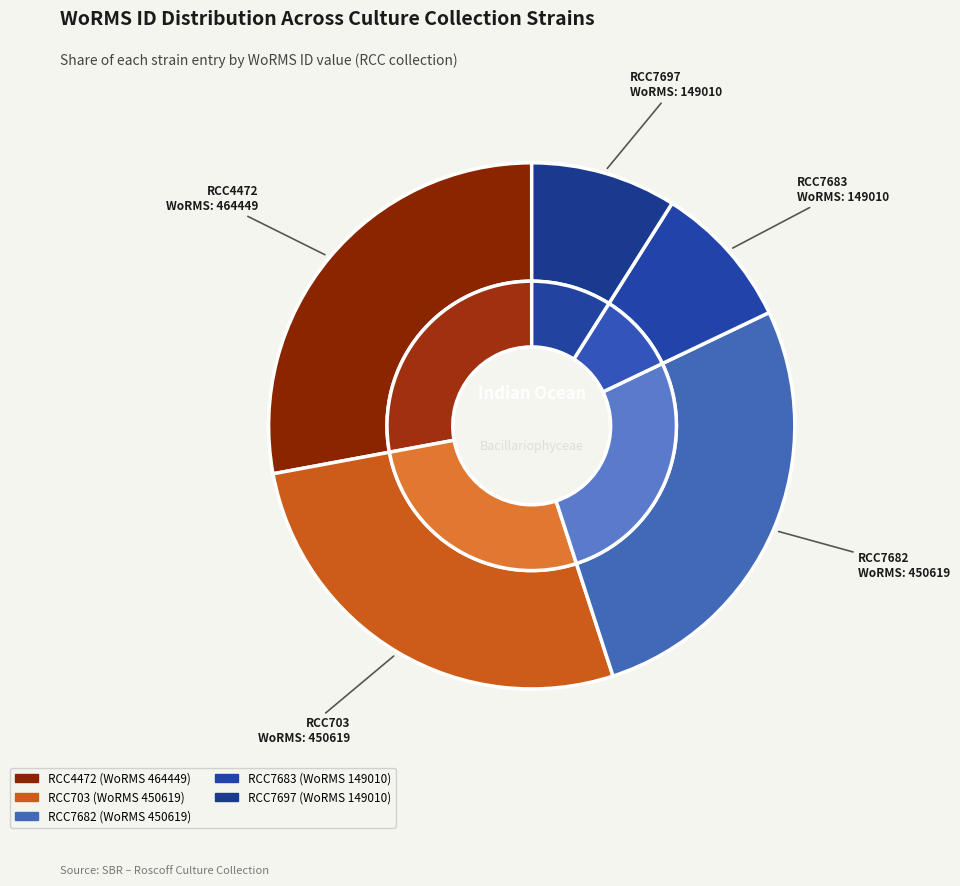

Is there any slice that represents more than half of the pie?

No